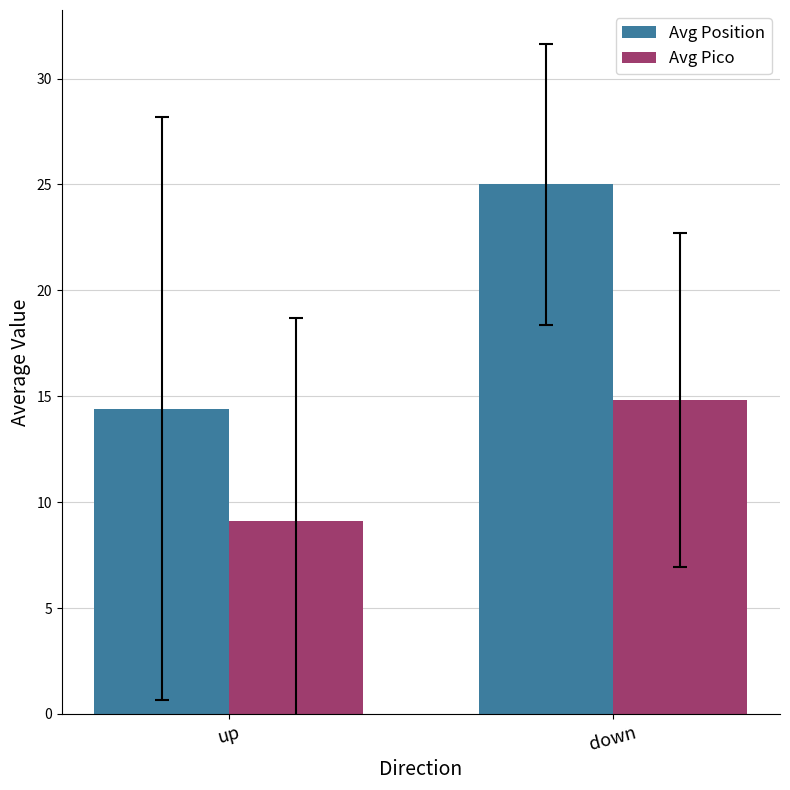

How many bars are there in each group?

2